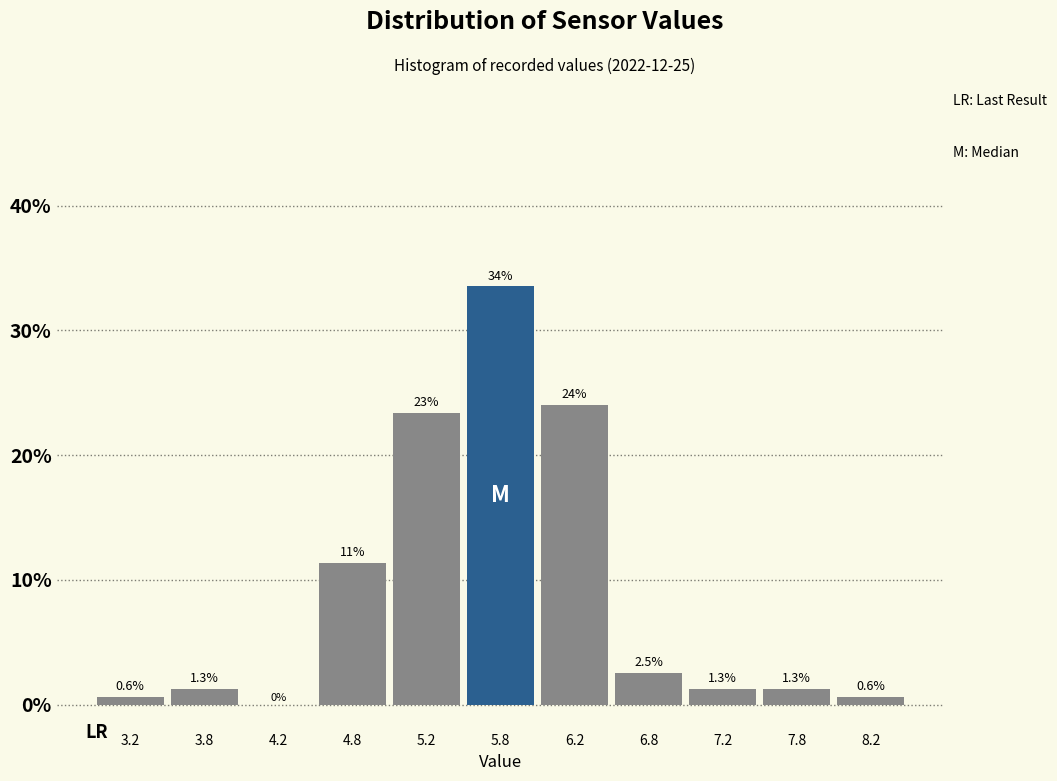

Over which range of the x-axis is the bar tallest?

5.5 to 6.0